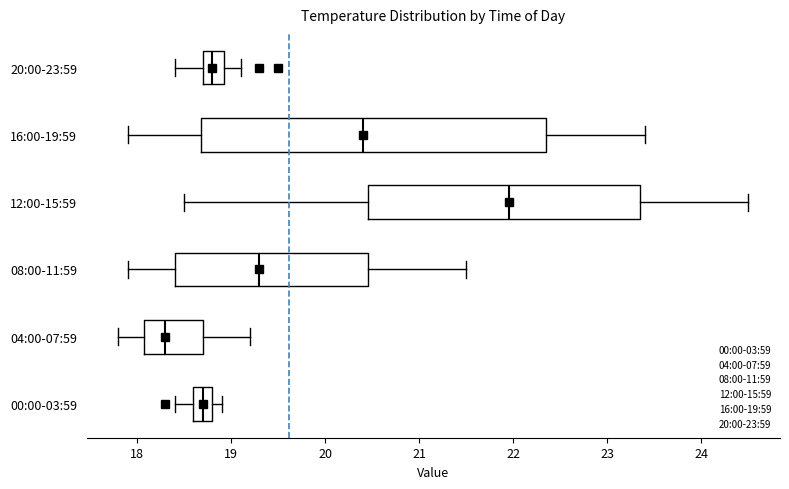

Where does the left whisker of the box for 04:00-07:59 end on the x-axis? The values are not printed on the chart, so give them approximately, as read against the axis.

17.8